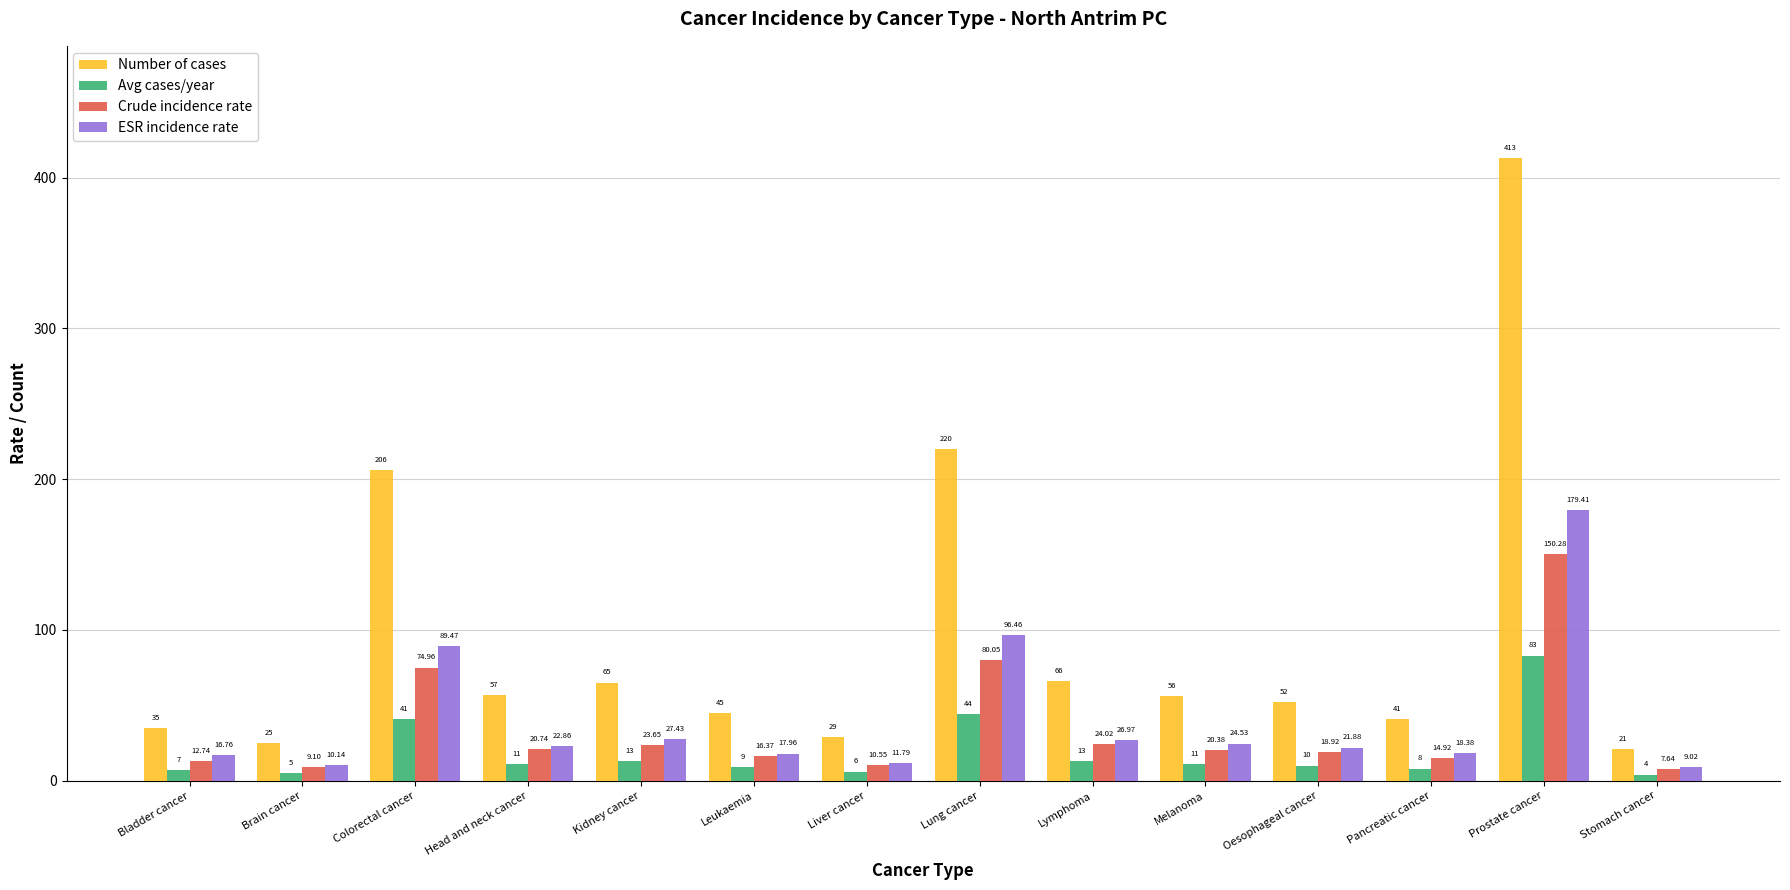

What is the label of the 1st bar from the left?

Bladder cancer